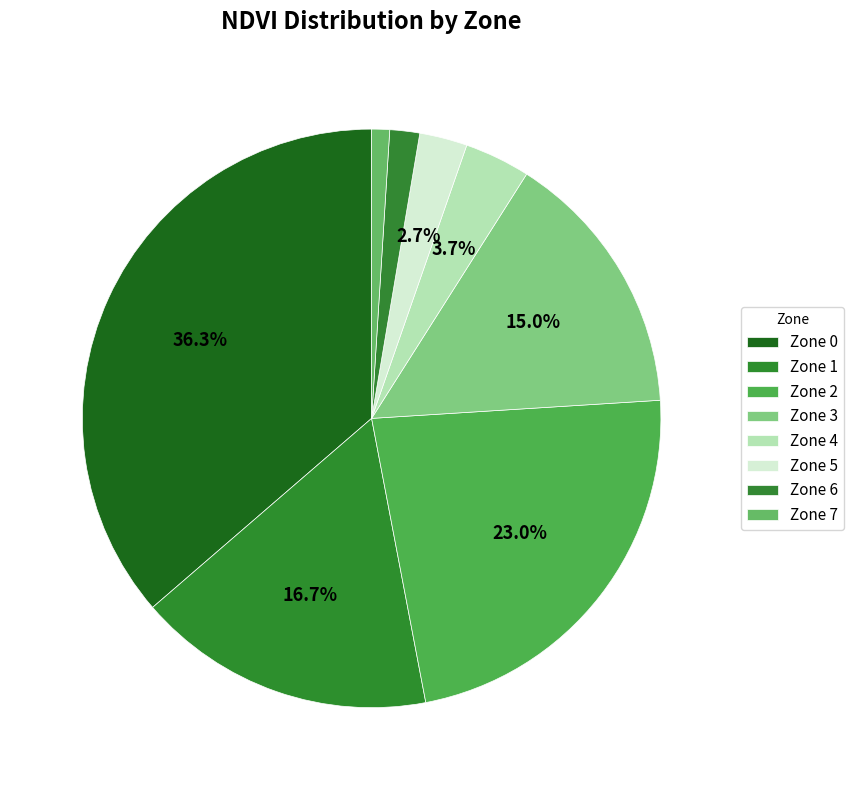

What percentage is the Zone 5 slice, to the nearest percent?

3%